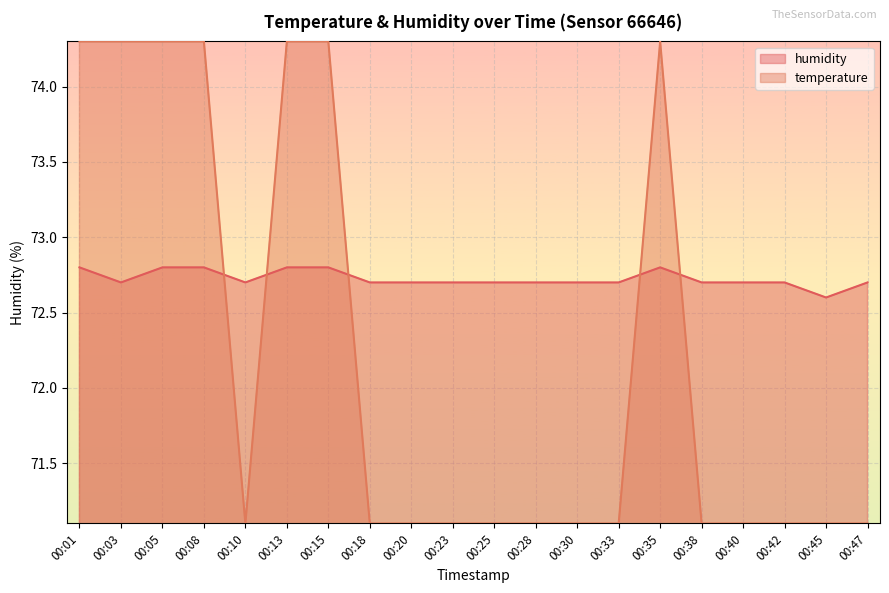

List the series in order of their overall mean, highest first.

humidity, temperature